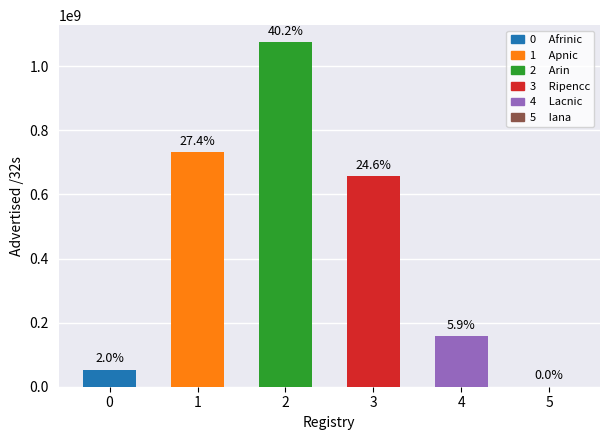

Are the bars horizontal?

No